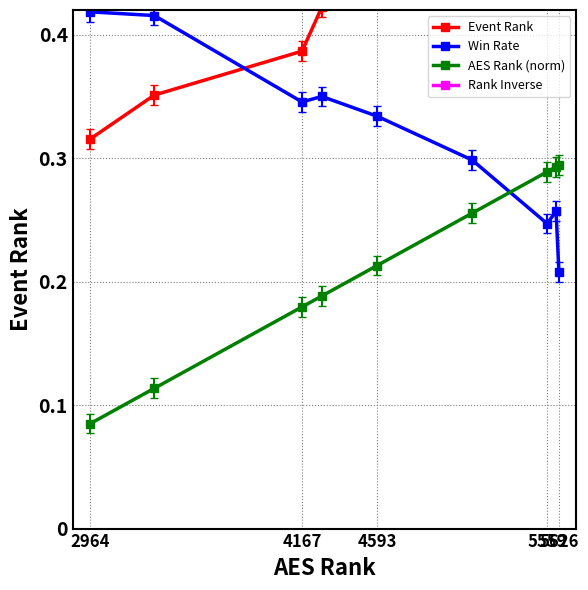

True or false: AES Rank (norm) and Win Rate cross at least once.

True